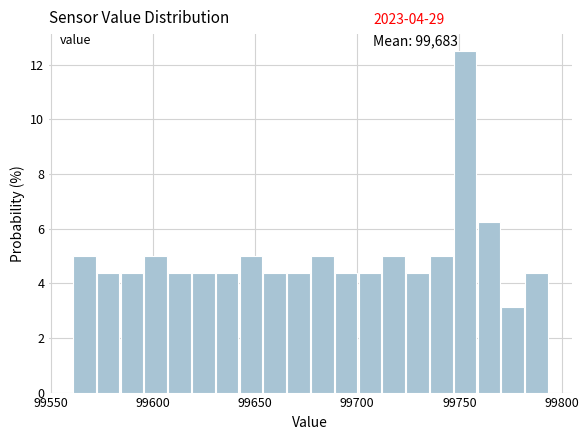

Read against the x-axis, roughly where is the centre of the tallest bar?

99755